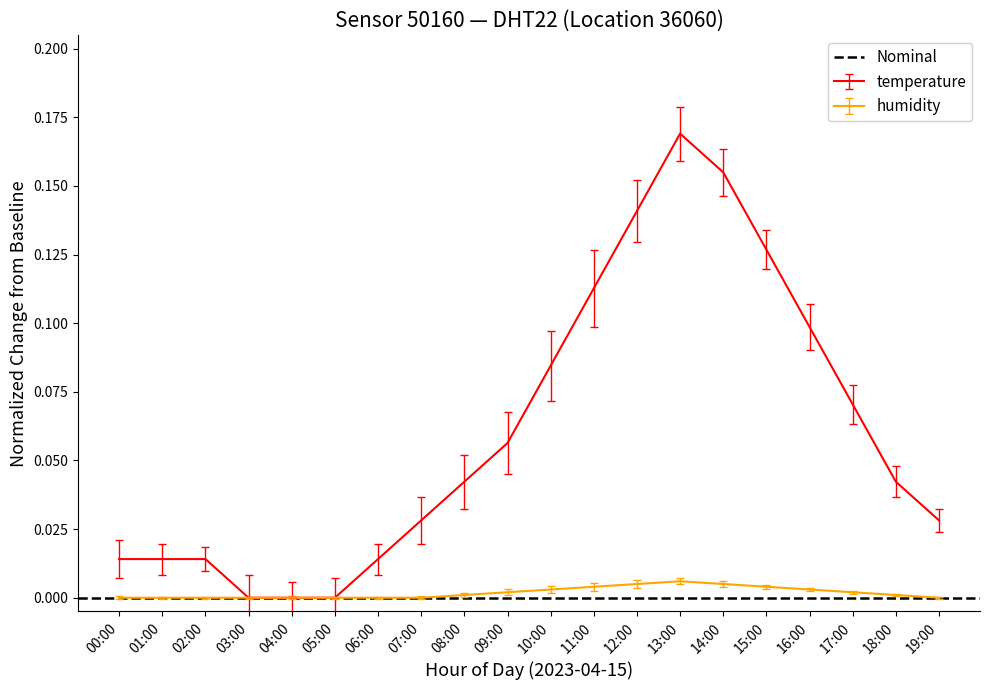

Reading left to right, transcribe all the data shown in this chart.

temperature: 0.0	0.0	0.0	0.0	0.0	0.0	0.0	0.0	0.0	0.1	0.1	0.1	0.1	0.2	0.2	0.1	0.1	0.1	0.0	0.0
humidity: 0.0	0.0	0.0	0.0	0.0	0.0	0.0	0.0	0.0	0.0	0.0	0.0	0.0	0.0	0.0	0.0	0.0	0.0	0.0	0.0